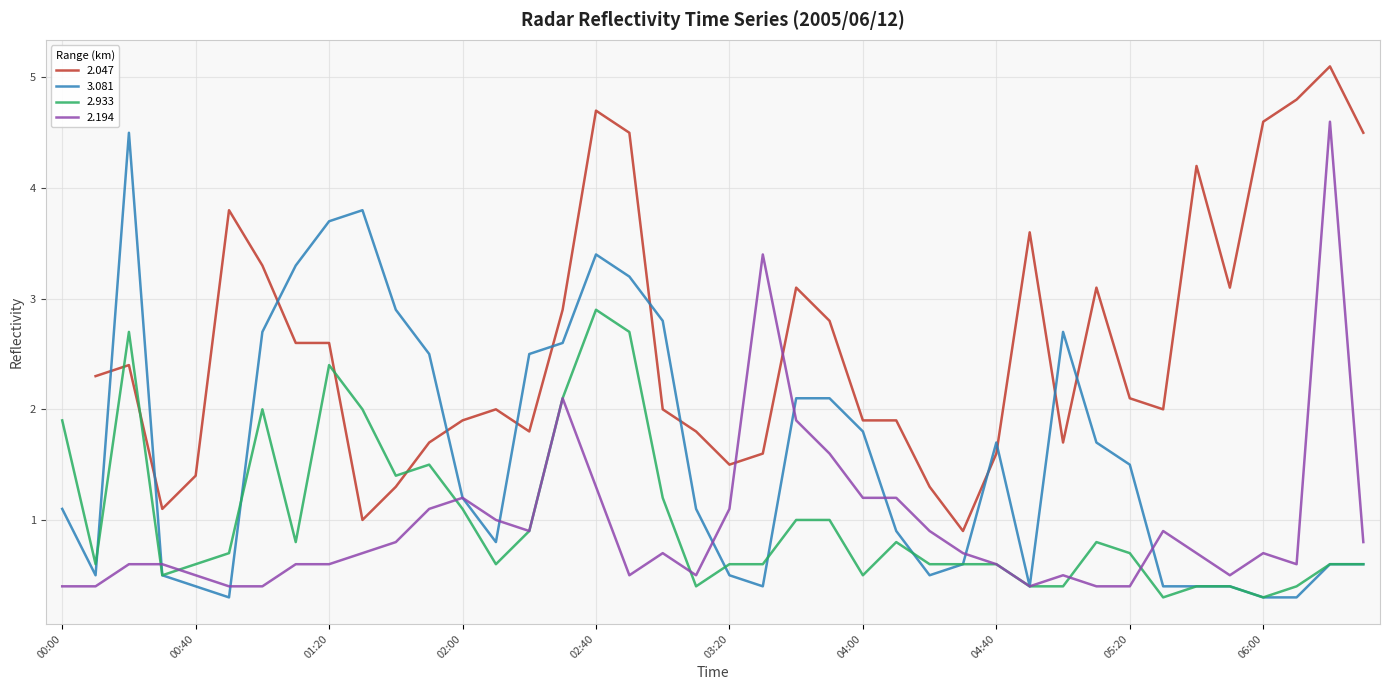

Does the chart display data point markers on the line(s)?

No